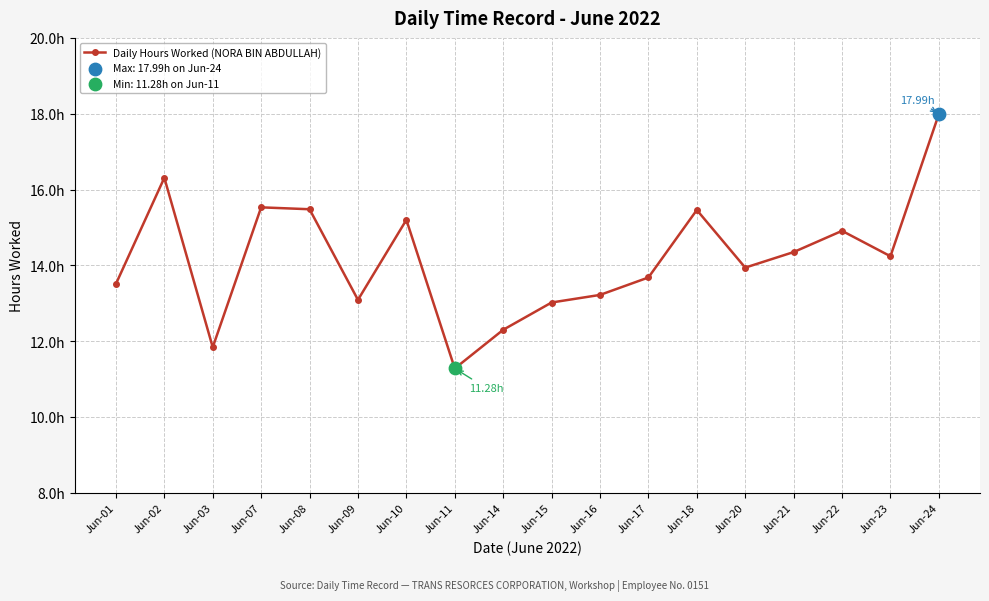

Which has a higher value, Jun-16 or Jun-08?

Jun-08